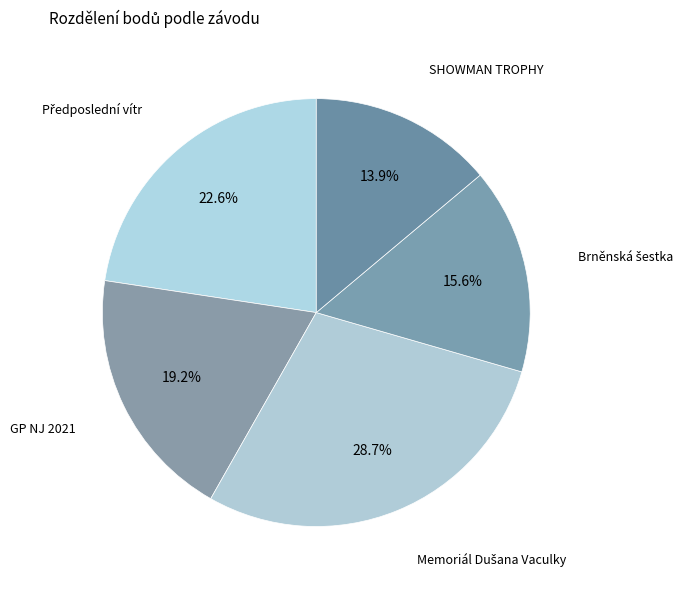

How many segments does this pie chart have?

5